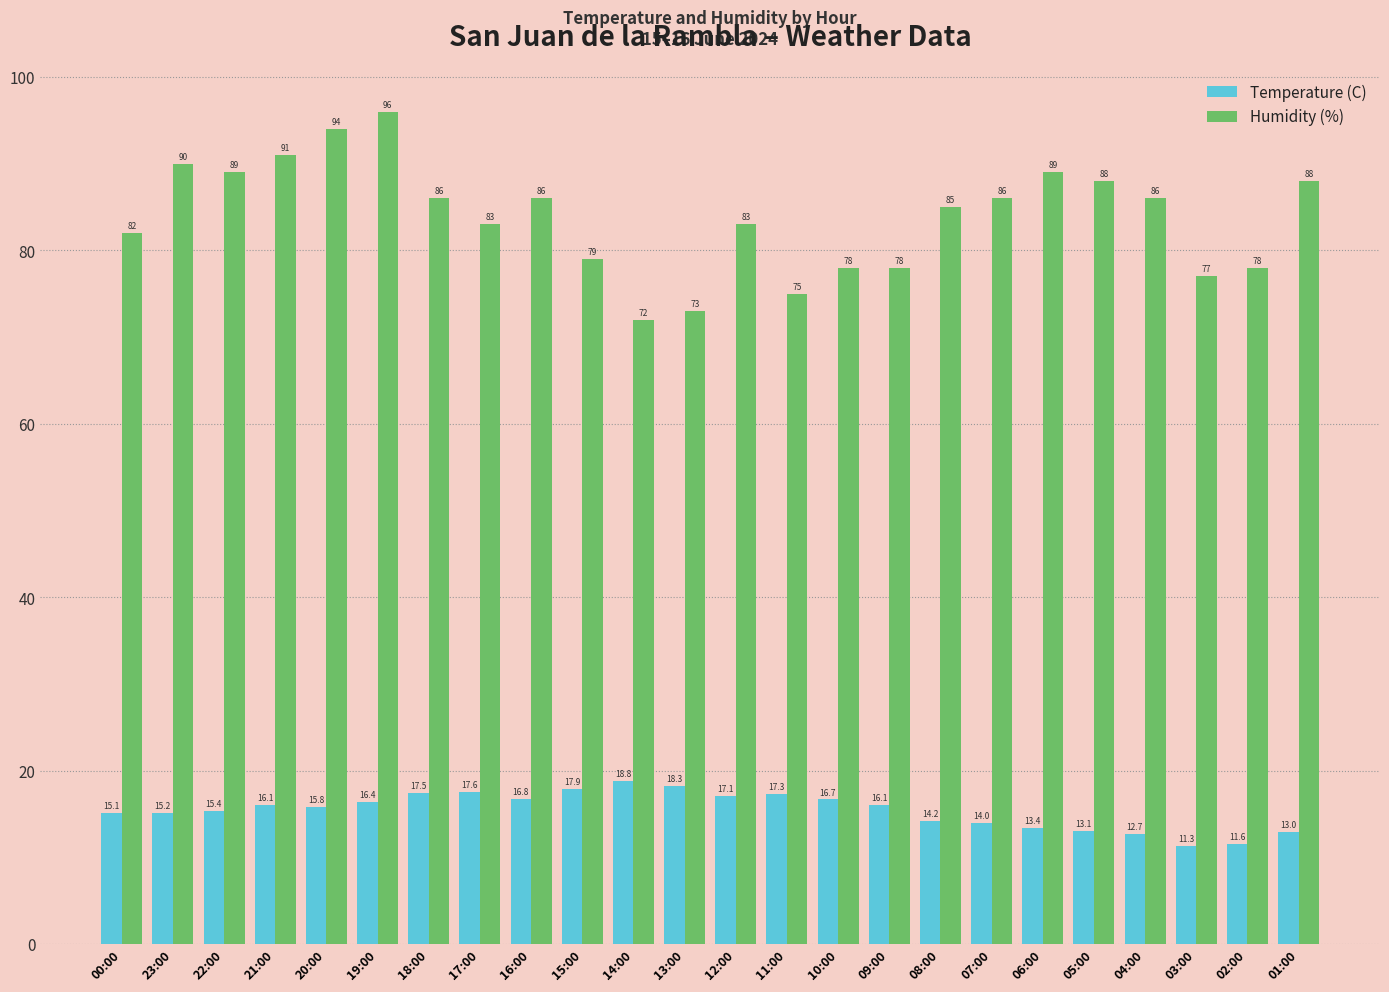

At which label does Humidity (%) first exceed 86?

23:00